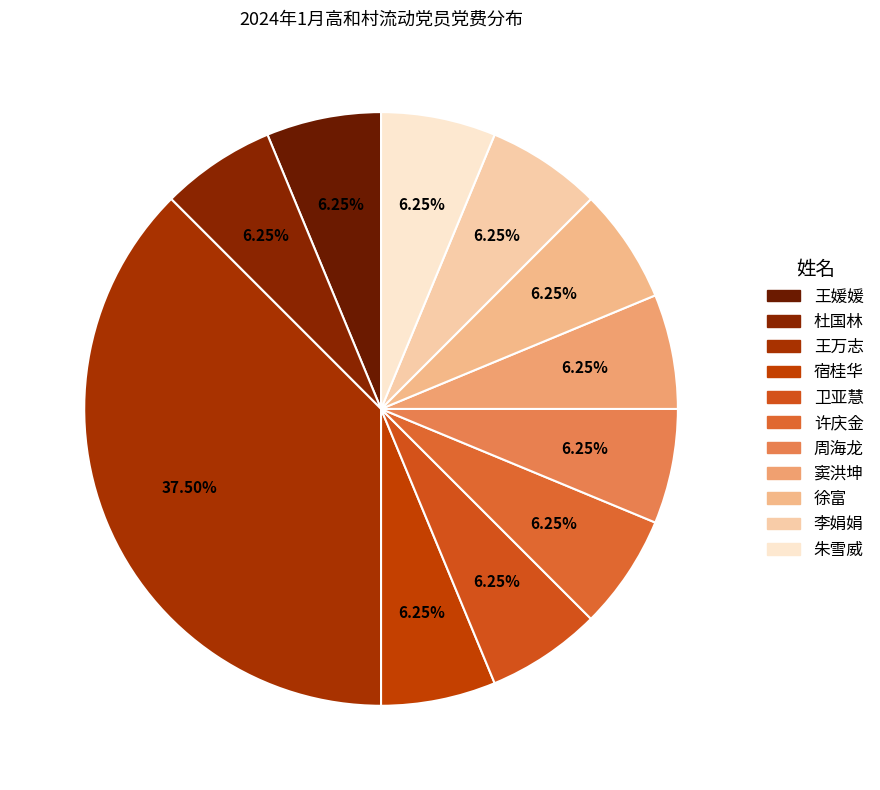

What is the largest slice in the pie chart?

王万志